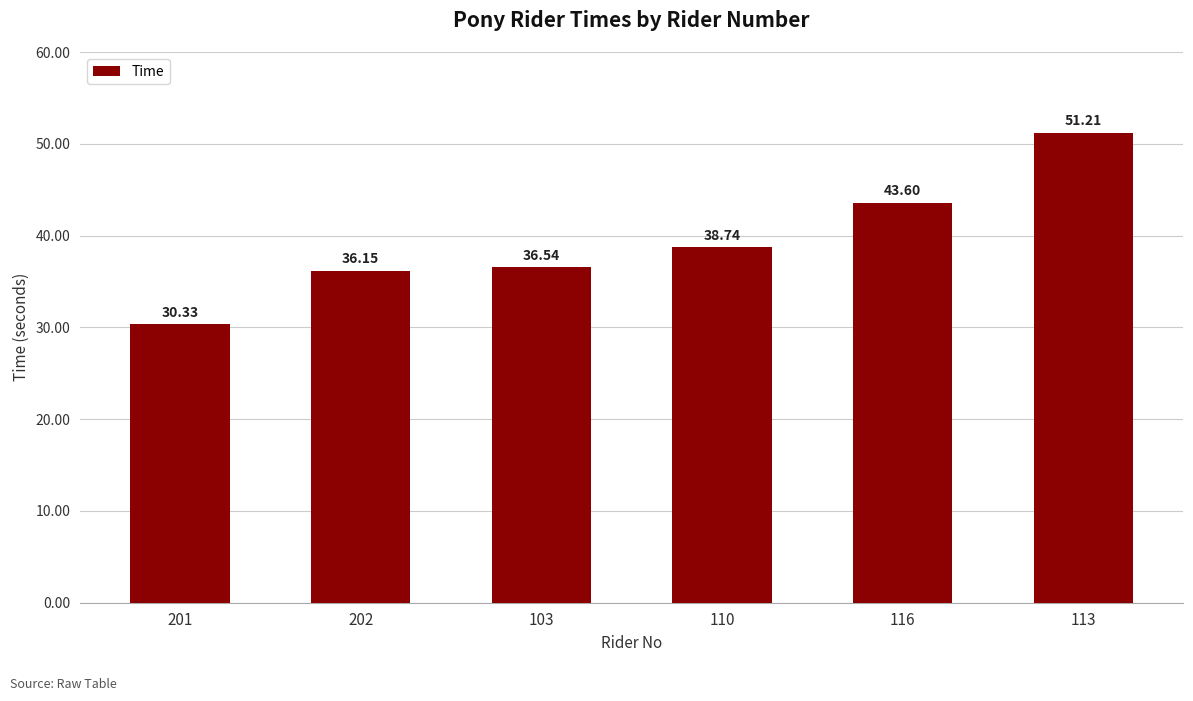

What is the label of the 6th bar from the right?

201